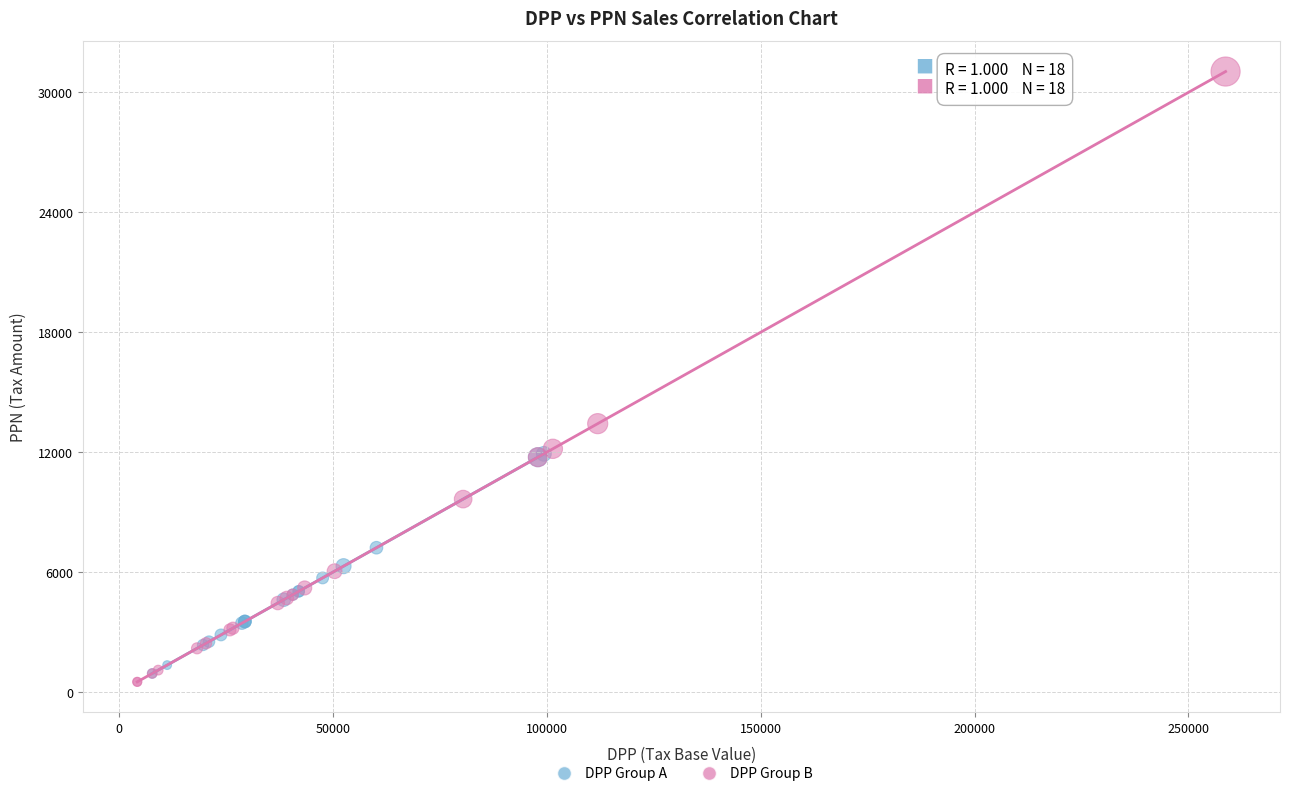

Which series contains the highest Y value?

DPP Group B